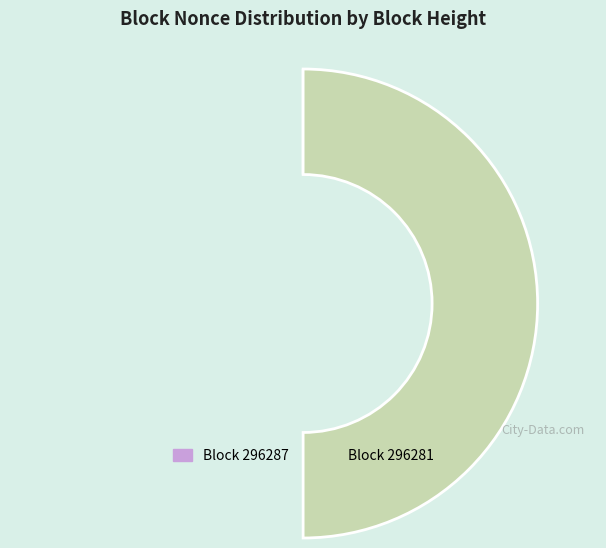

Is it true that 296287 is 11% of the pie?

False